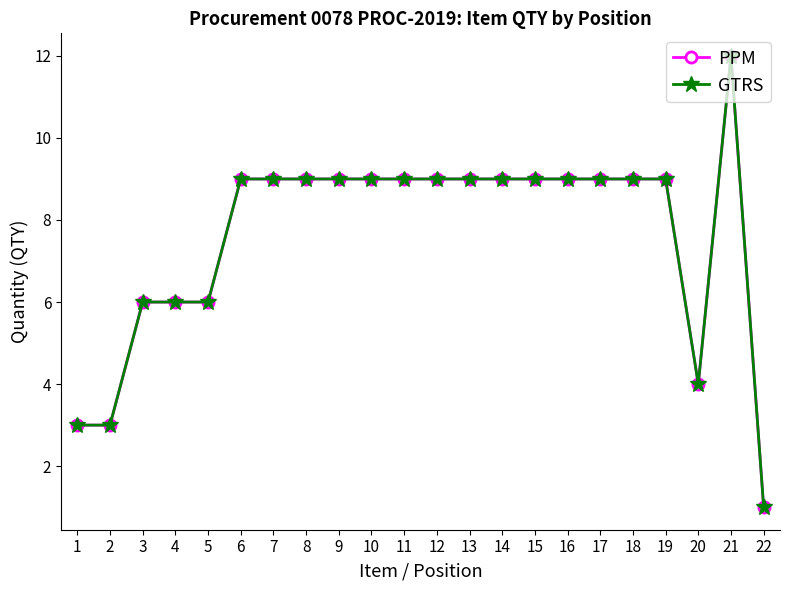

Does the chart have visible grid lines?

No